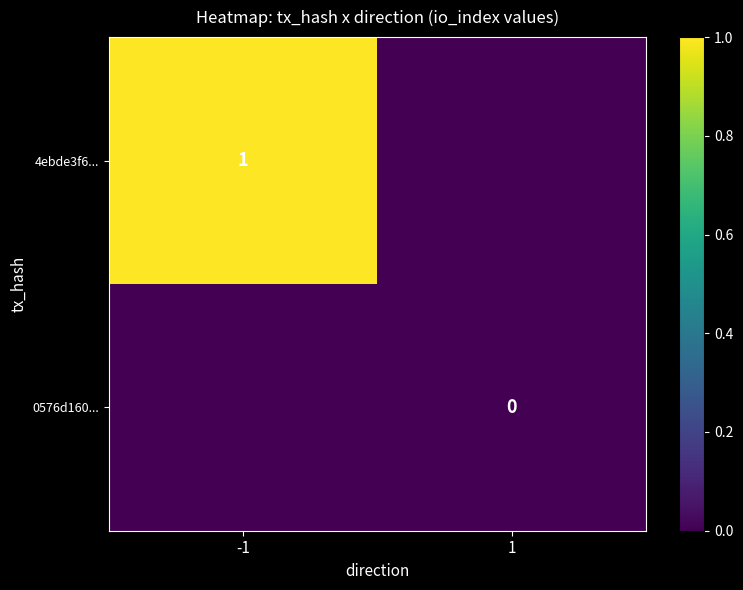

Is the value of 0576d160... at 1 greater than the value of 4ebde3f6... at -1?

No